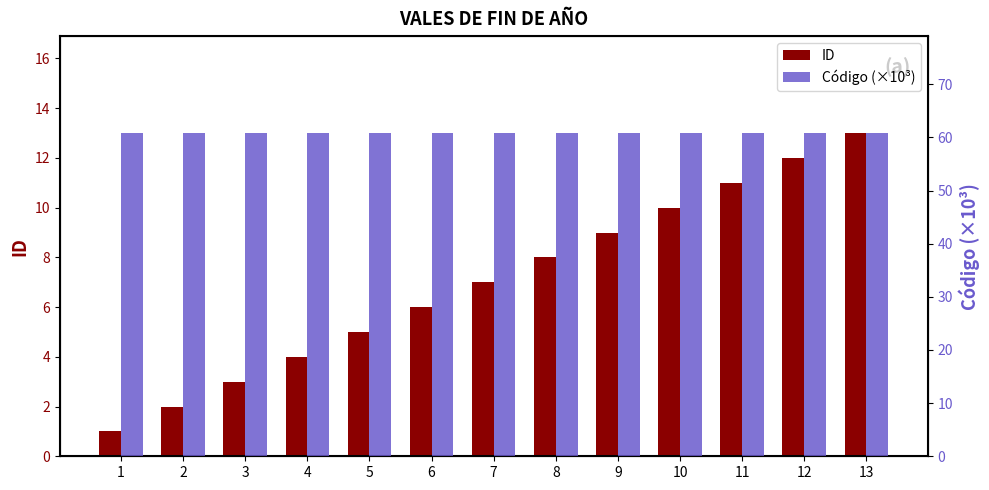

True or false: Código (×10³) has a value of 60.8 at 6.

True